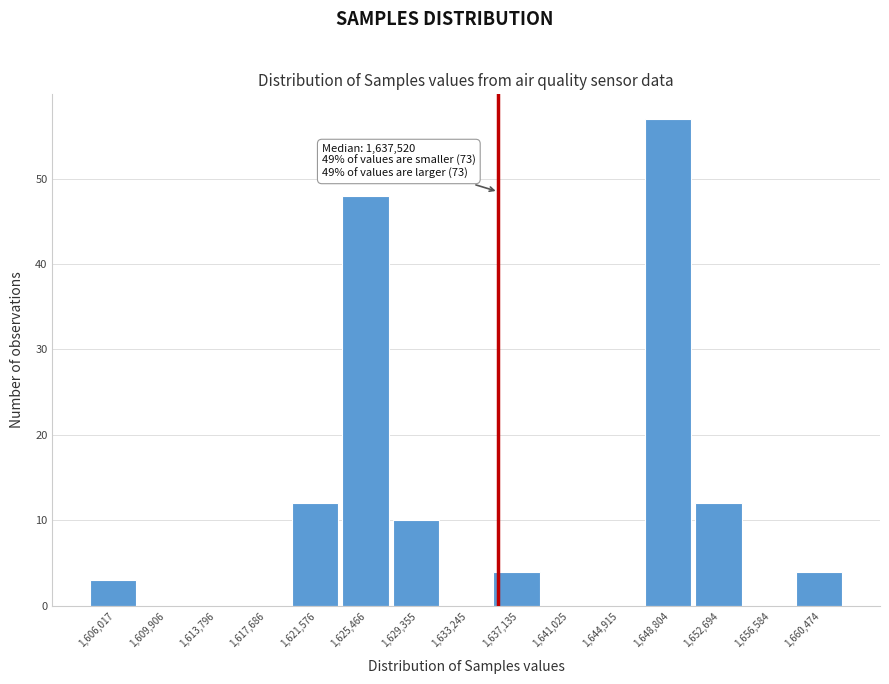

Reading right to left, list all the values displayed in this chart.

1,660,474=4	1,656,584=0	1,652,694=12	1,648,804=57	1,644,915=0	1,641,025=0	1,637,135=4	1,633,245=0	1,629,355=10	1,625,466=48	1,621,576=12	1,617,686=0	1,613,796=0	1,609,906=0	1,606,017=3